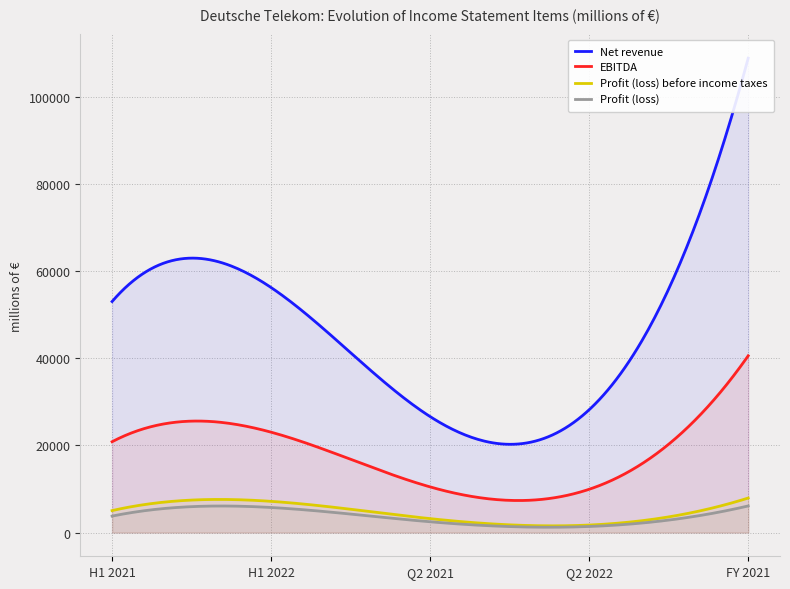

Reading left to right, what are all the values shown in this chart?

Net revenue: H1 2021=52983	H1 2022=56191	Q2 2021=26593	Q2 2022=28168	FY 2021=108794
EBITDA: H1 2021=20830	H1 2022=23019	Q2 2021=10469	Q2 2022=9927	FY 2021=40539
Profit (loss) before income taxes: H1 2021=5037	H1 2022=7160	Q2 2021=3193	Q2 2022=1723	FY 2021=7918
Profit (loss): H1 2021=3776	H1 2022=5749	Q2 2021=2473	Q2 2022=1394	FY 2021=6103